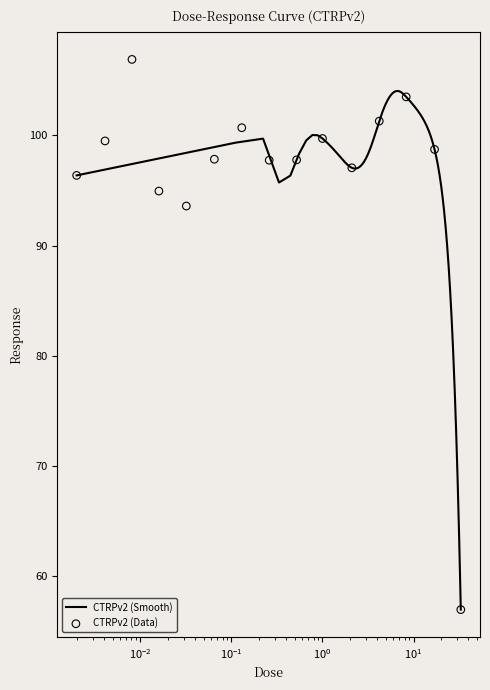

Approximately how many times larger is the value at 0.52 compared to 17.0?

1.0